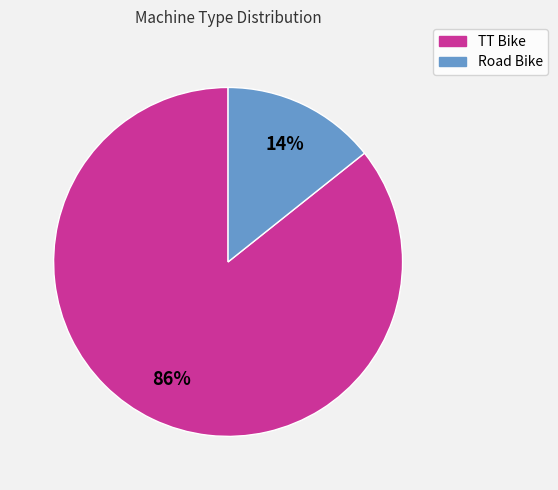

What percentage is the TT Bike slice, to the nearest percent?

86%